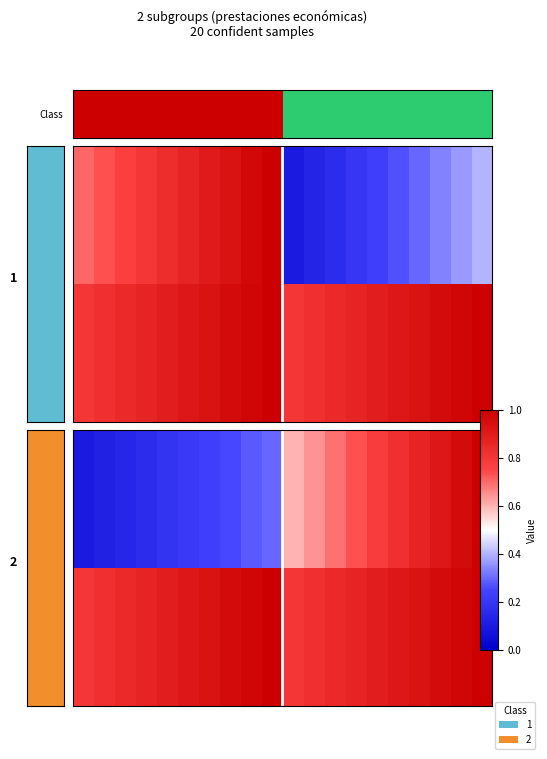

At how many categories does at least one series exceed 0?

20